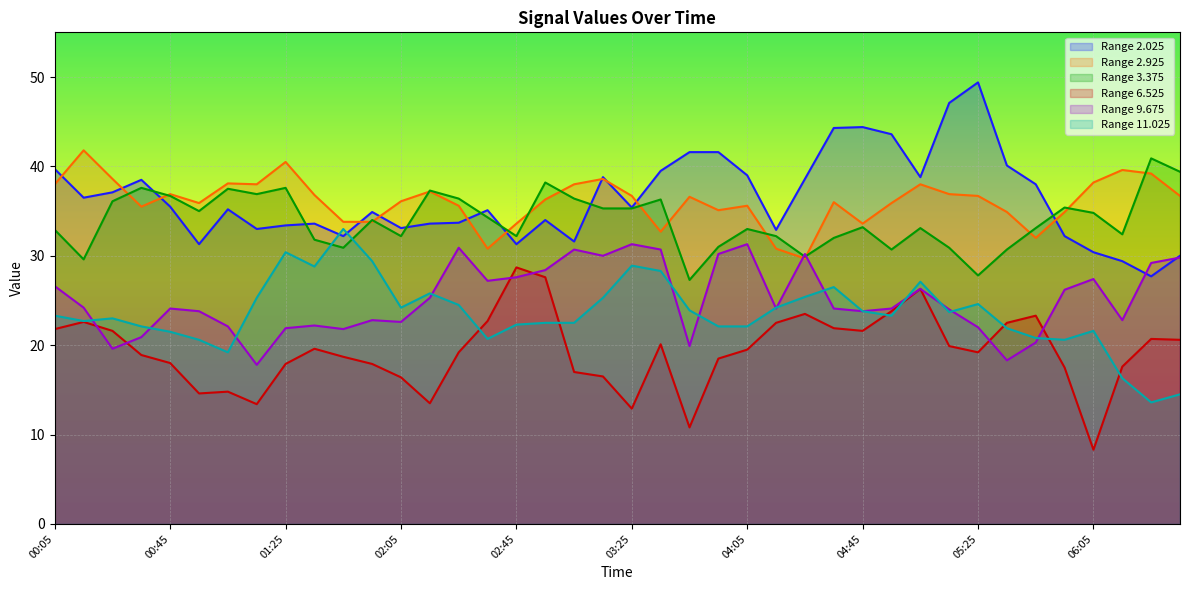

What is the total value across all series at 01:15?

164.4